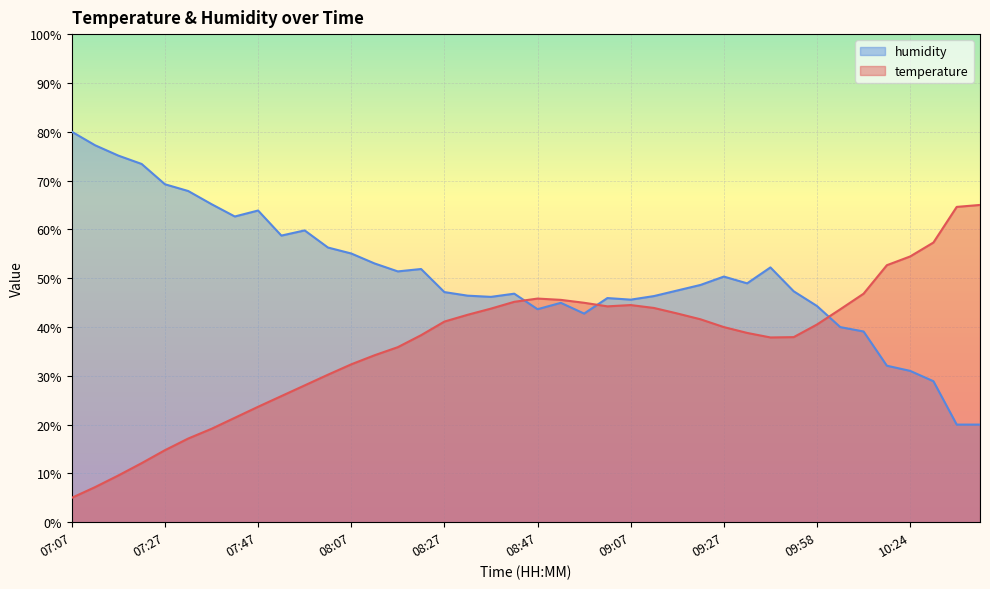

What is the difference between the maximum and minimum values in the humidity series?

60.0